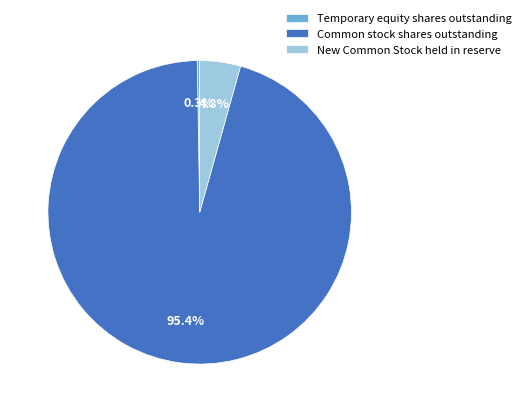

Which slice is the largest?

Common stock shares outstanding